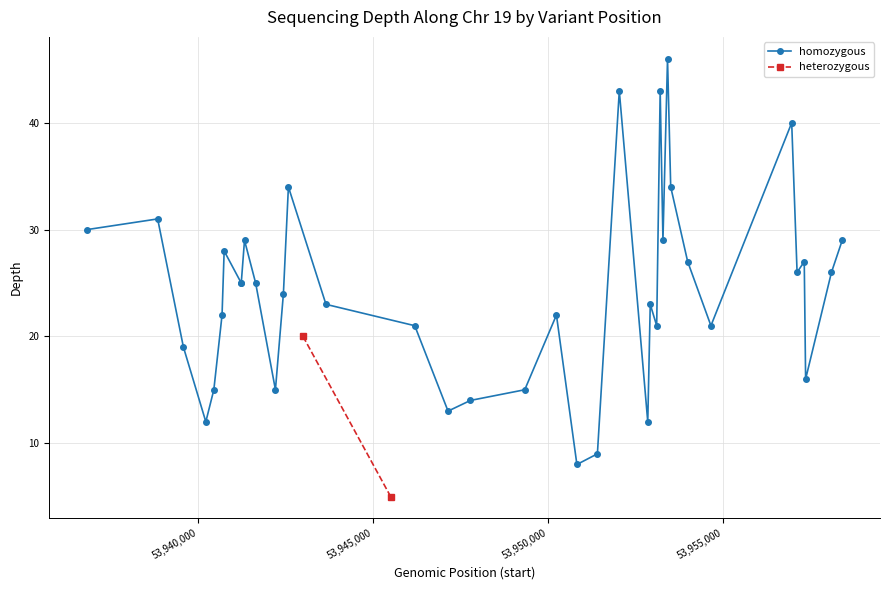

In homozygous, how many points are higher than both neighbors (excluding endpoints)?

11